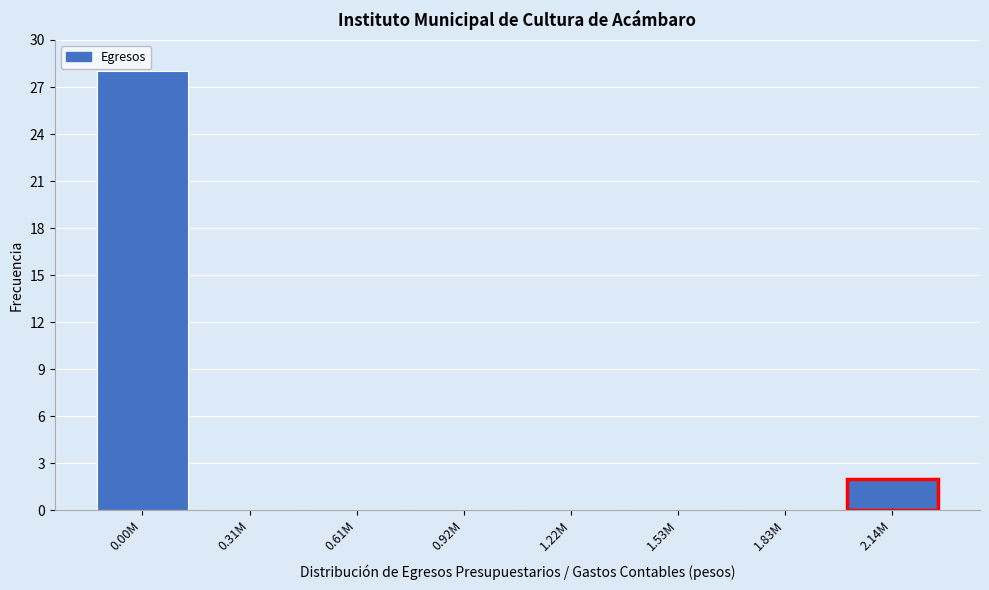

Reading left to right, transcribe all the data shown in this chart.

0.00M=28	0.31M=0	0.61M=0	0.92M=0	1.22M=0	1.53M=0	1.83M=0	2.14M=2